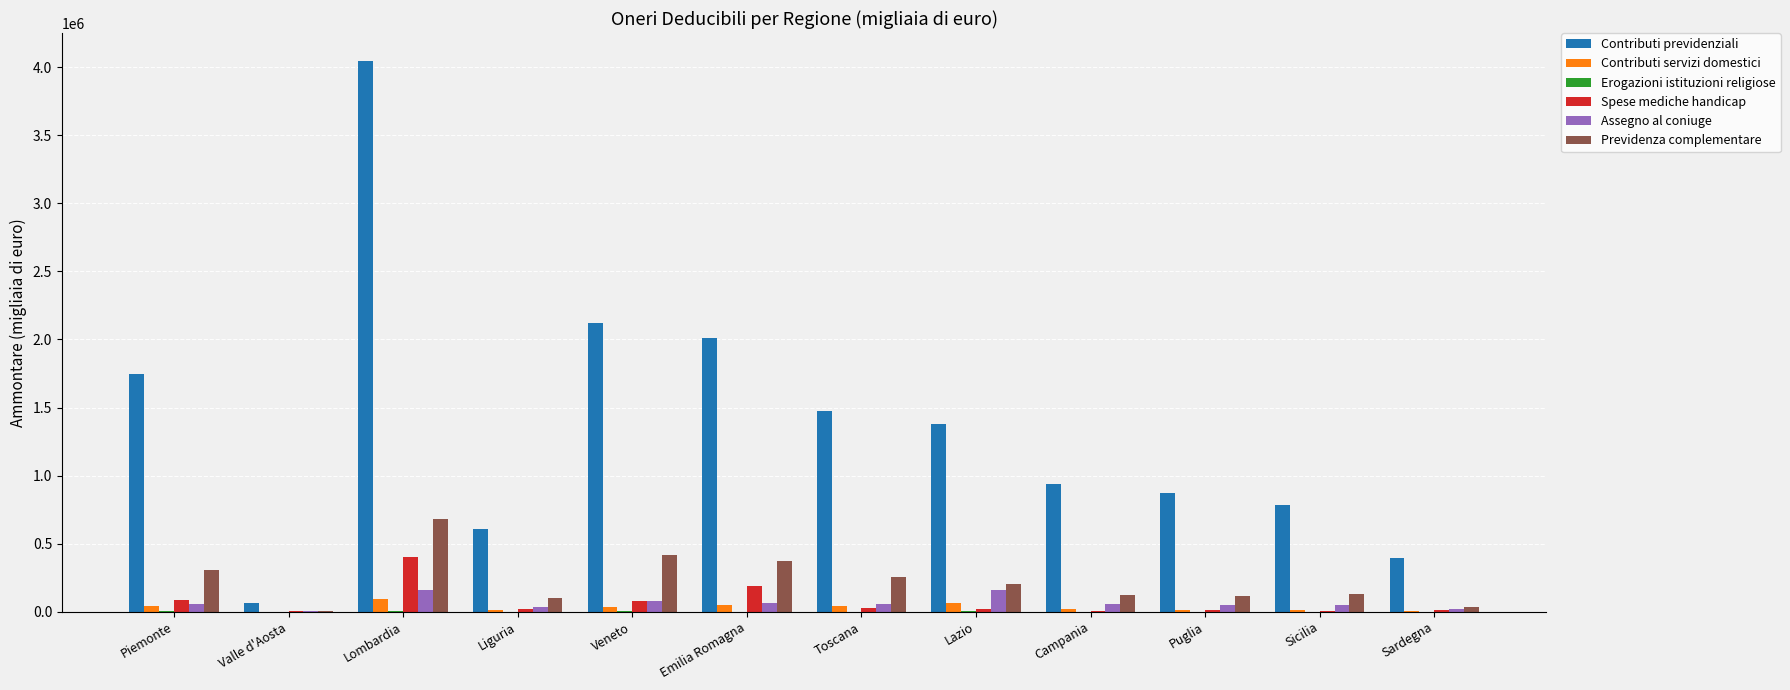

Which category has the highest value across all series?

Lombardia